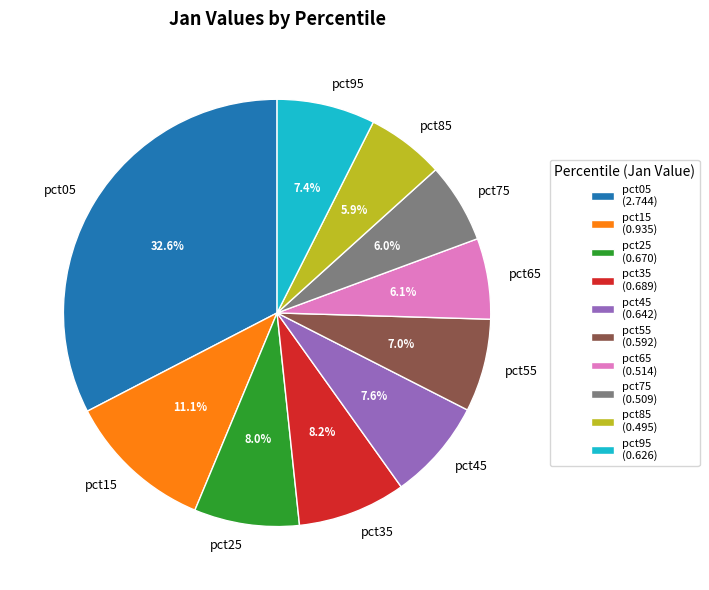

Is there a majority slice in this chart?

No